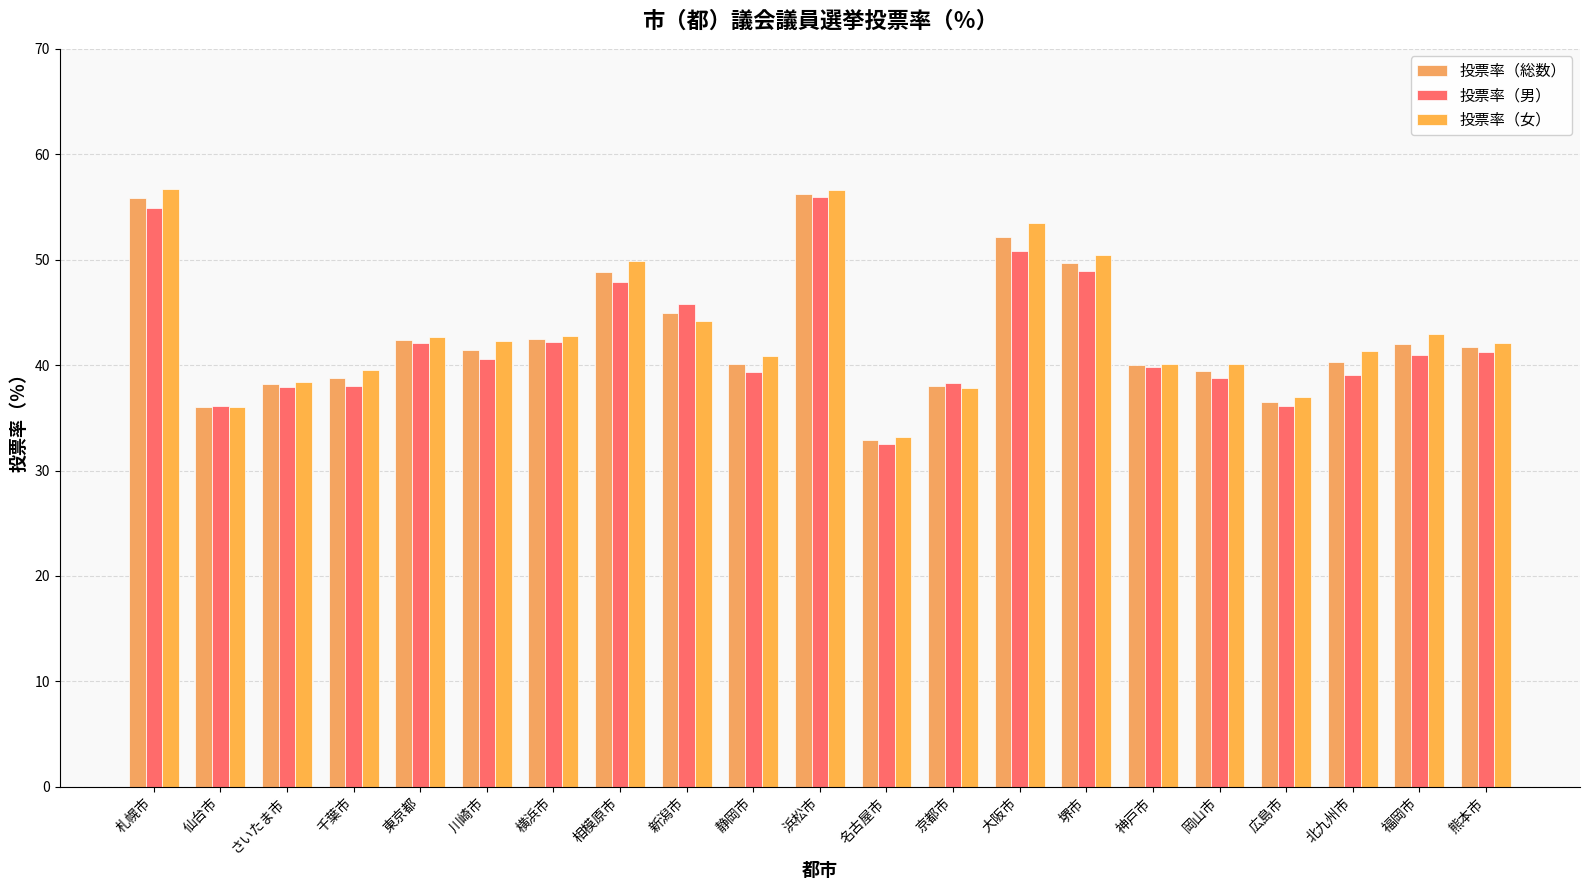

At how many categories does at least one series exceed 55?

2